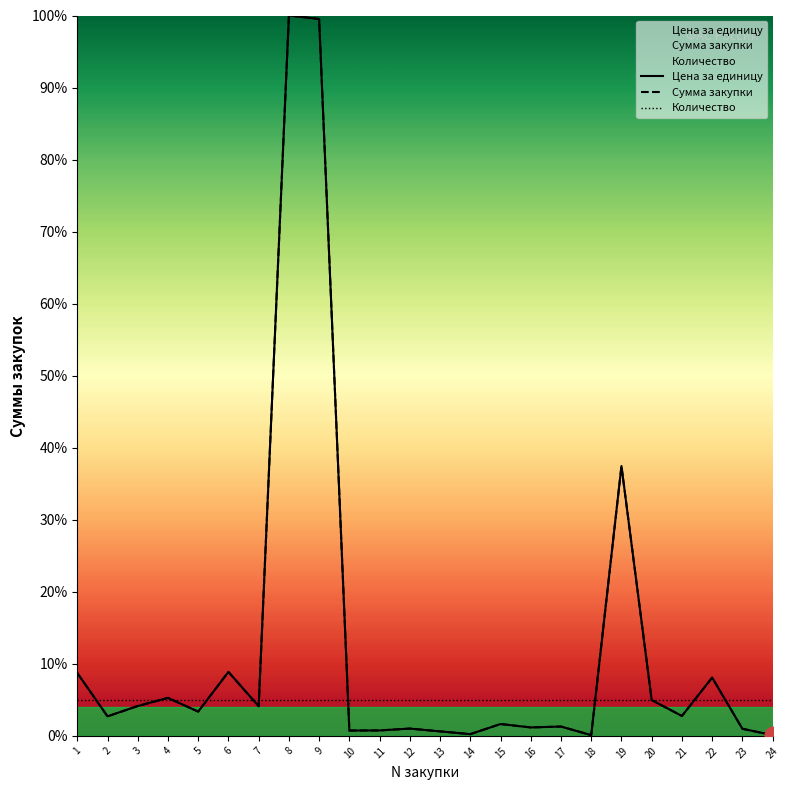

Between 4 and 6, which series saw the biggest shift?

Цена за единицу